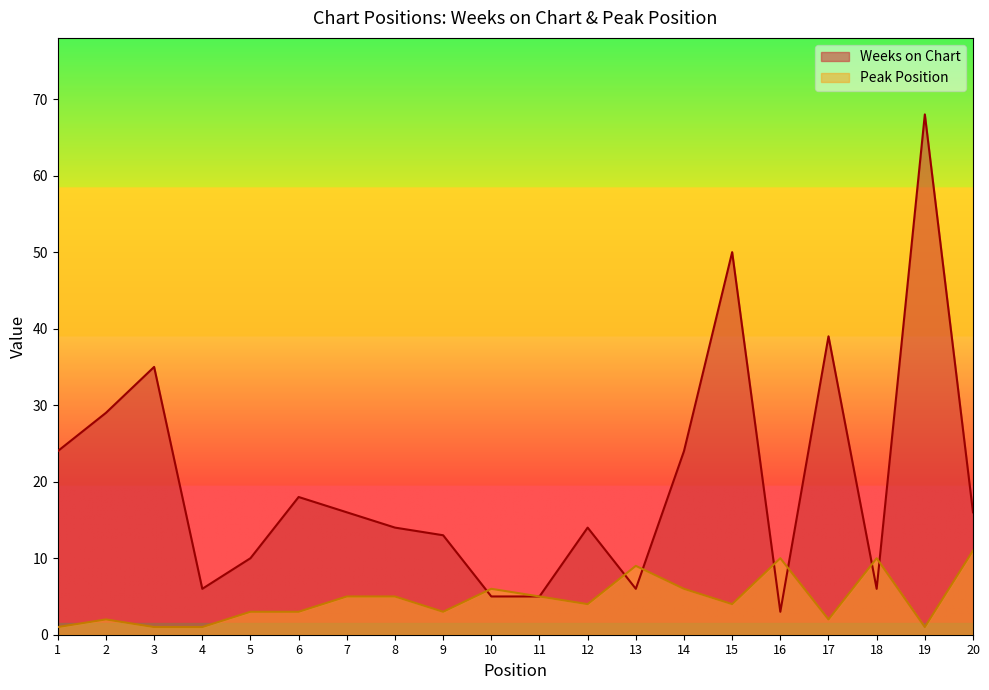

In Weeks on Chart, how many points are higher than both neighbors (excluding endpoints)?

6